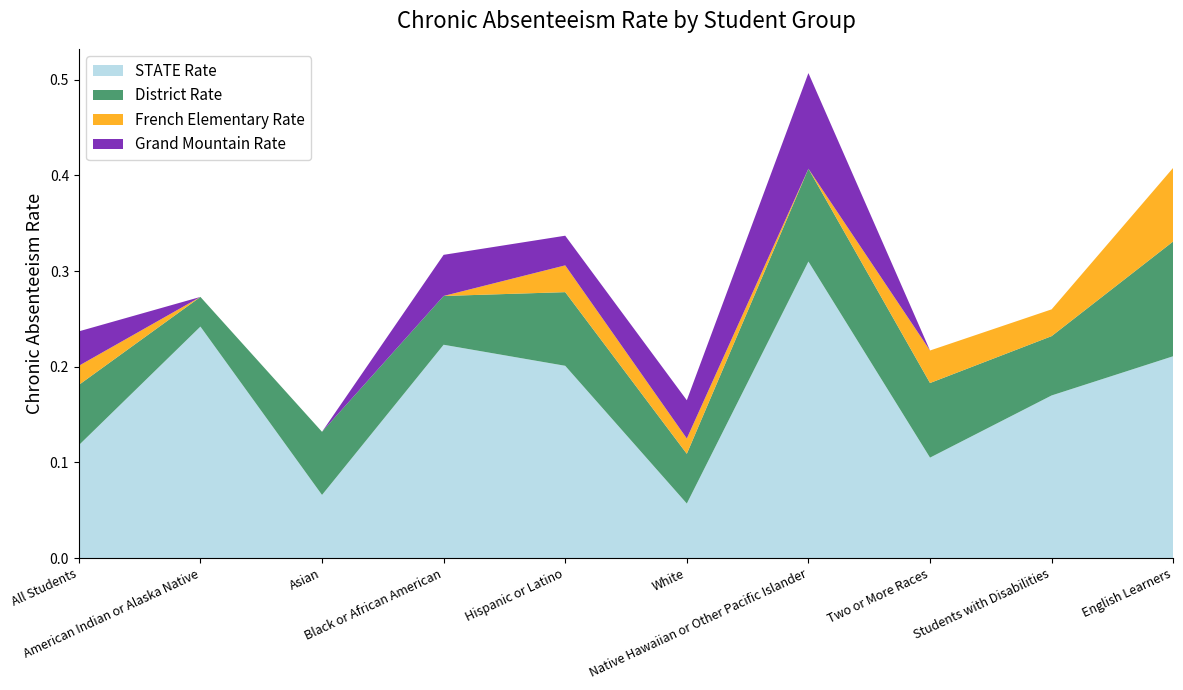

Reading left to right, transcribe all the data shown in this chart.

STATE Rate: 0.1	0.2	0.1	0.2	0.2	0.1	0.3	0.1	0.2	0.2
District Rate: 0.1	0.0	0.1	0.1	0.1	0.1	0.1	0.1	0.1	0.1
French Elementary Rate: 0.0	0.0	0.0	0.0	0.0	0.0	0.0	0.0	0.0	0.1
Grand Mountain Rate: 0.0	0.0	0.0	0.0	0.0	0.0	0.1	0.0	0.0	0.0